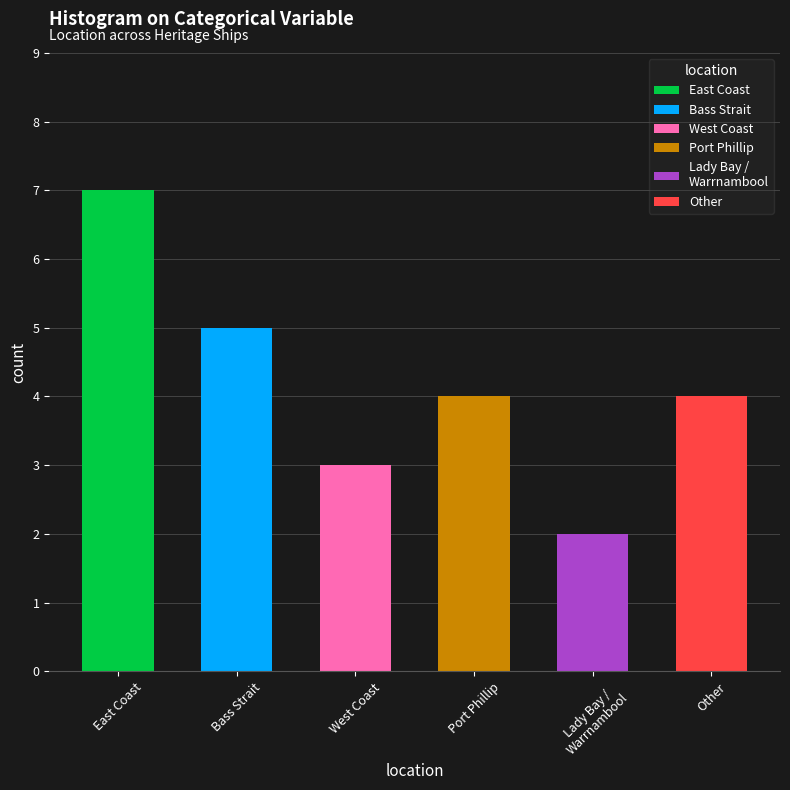

What is the change in value from East Coast to Bass Strait?

-2